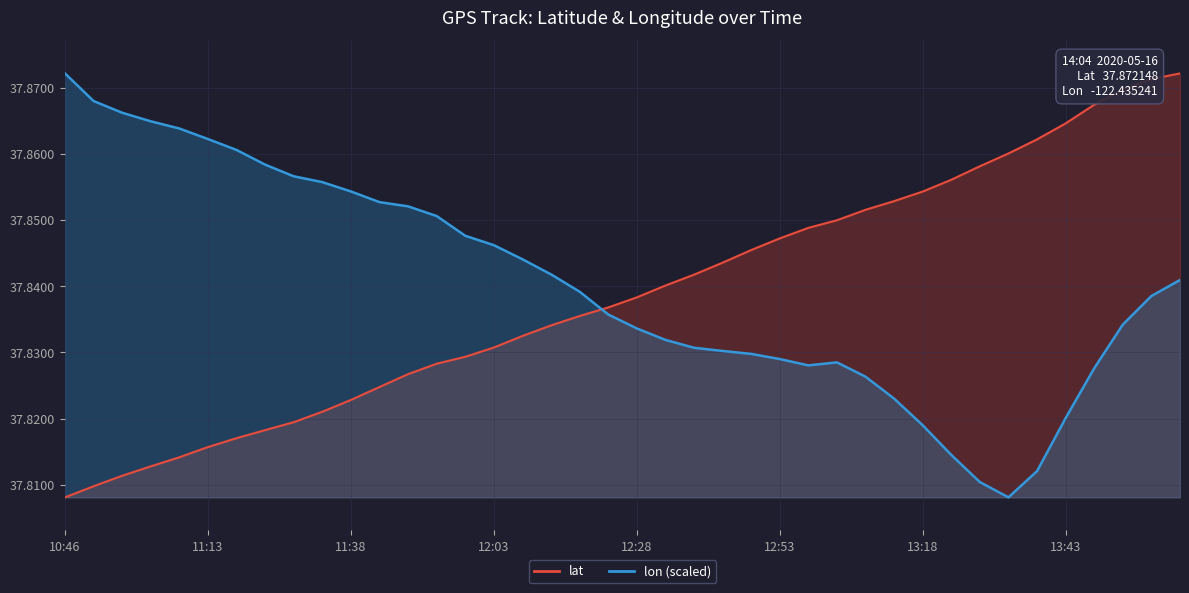

Which category has the highest value in the lat series?

14:04